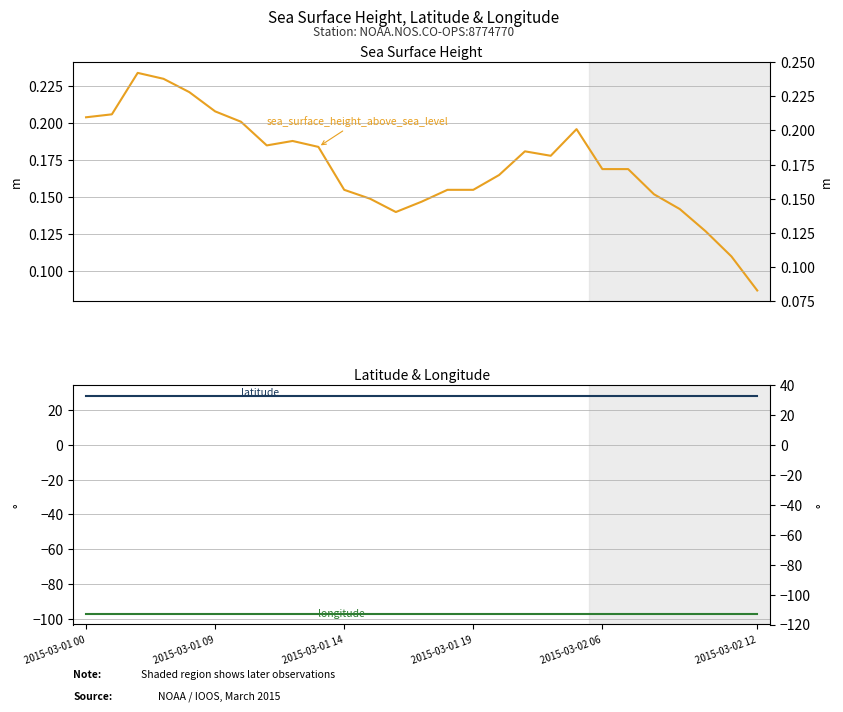

True or false: sea_surface_height_above_sea_level and longitude intersect in this chart.

False